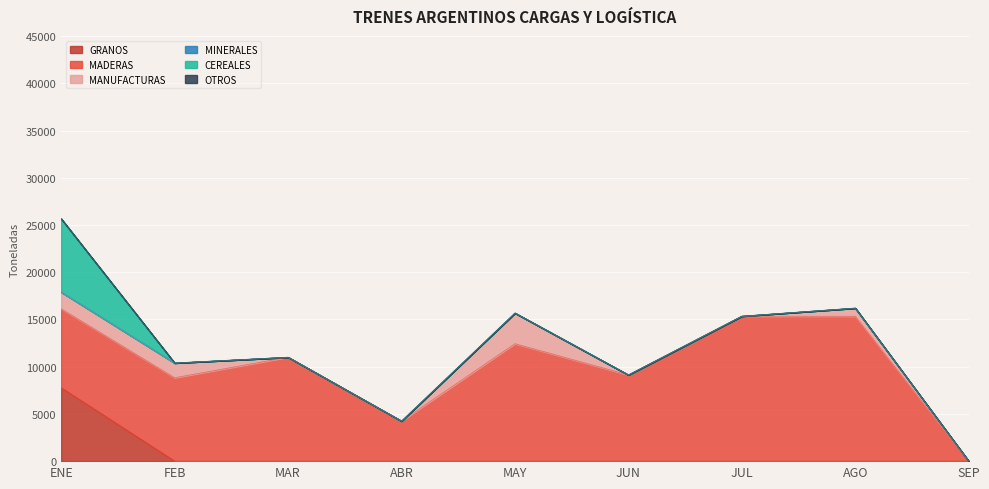

True or false: MADERAS and MINERALES intersect in this chart.

False